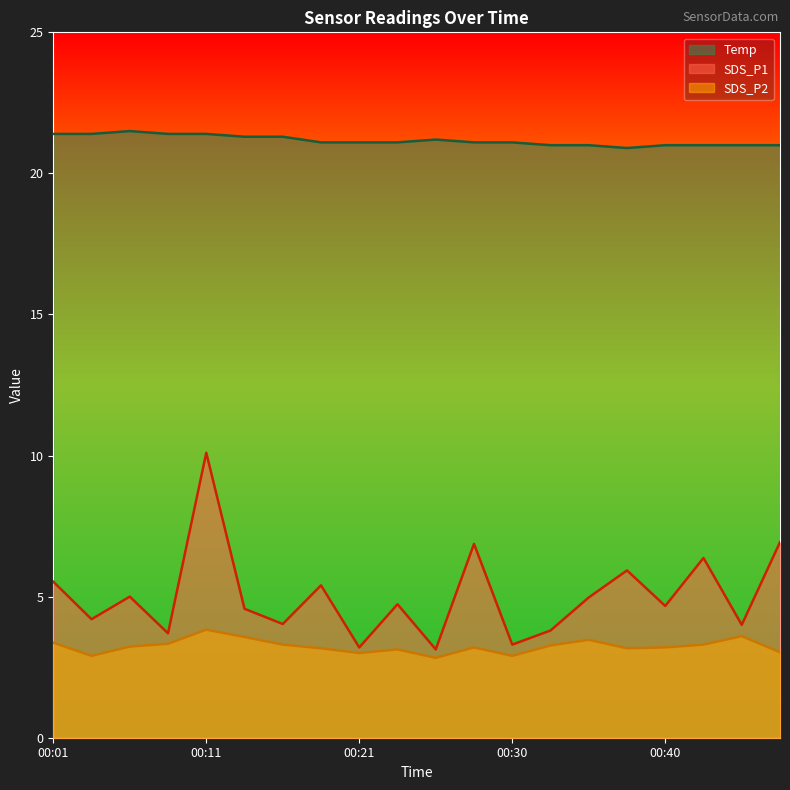

Where is the first local minimum for SDS_P2?

00:04